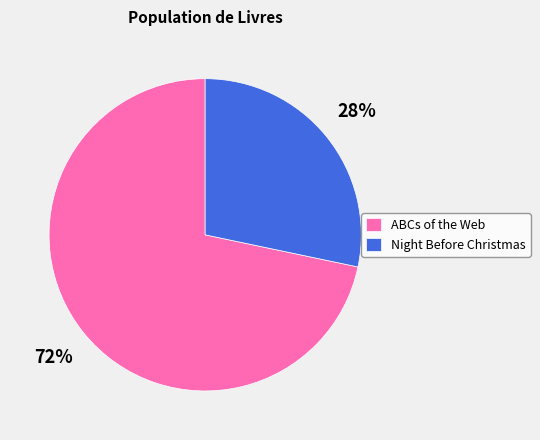

Do ABCs of the Web and Night Before Christmas together represent more than half of the pie?

Yes